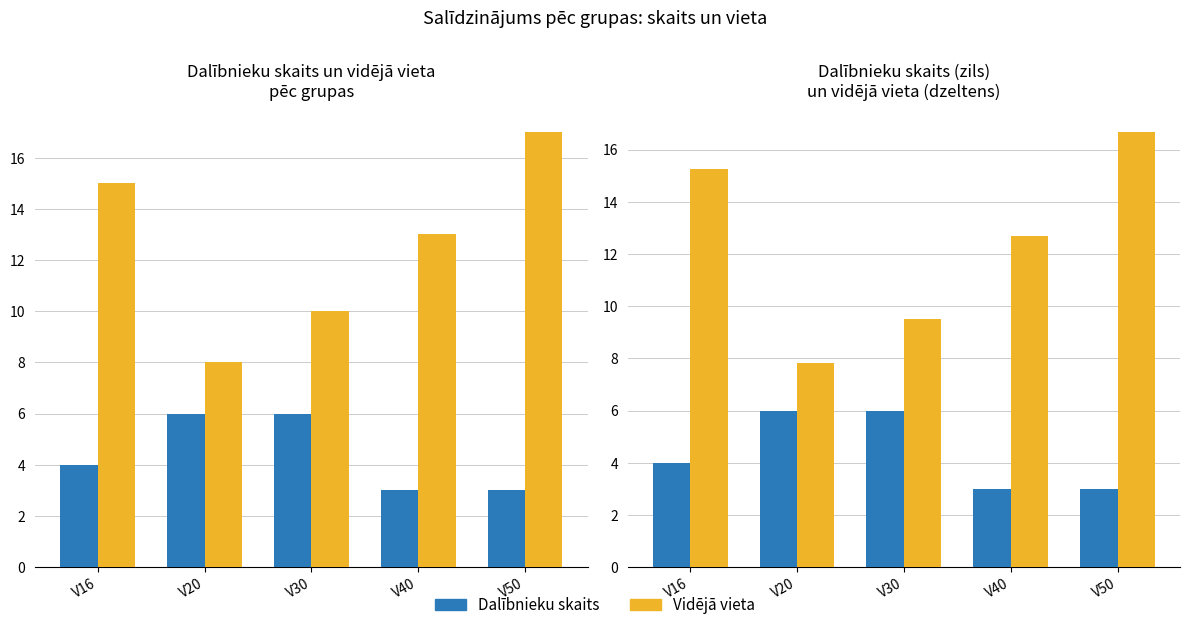

Count the number of data series in this chart.

2